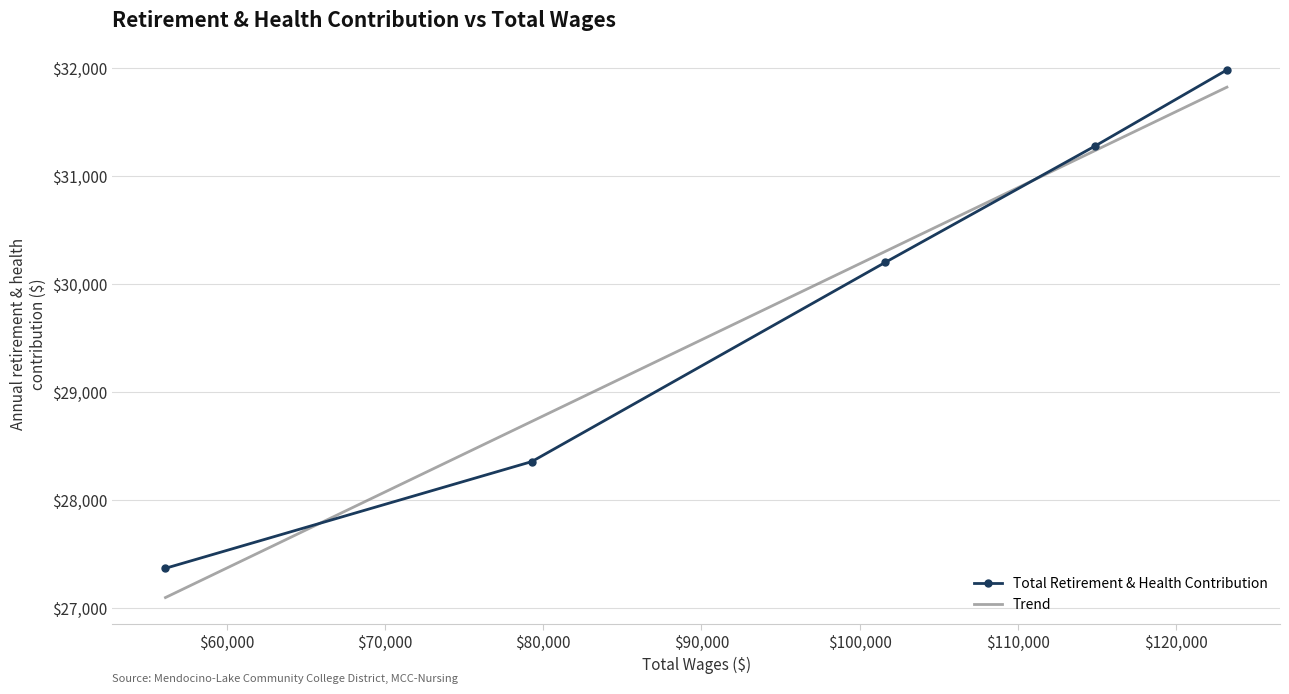

True or false: there are more than 0 points higher than both neighbors.

False